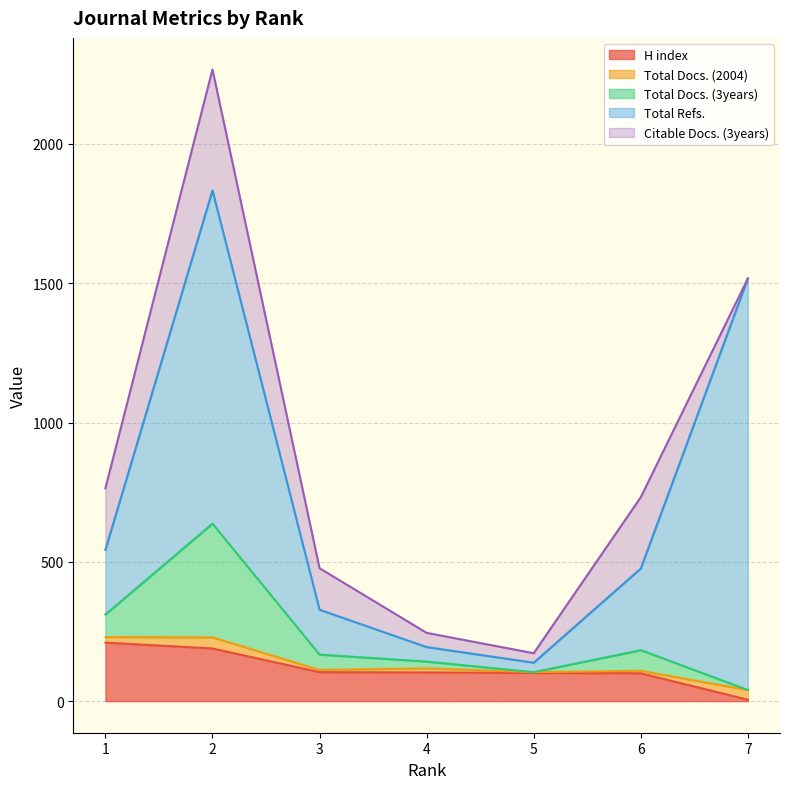

How many times do H index and Total Docs. (2004) cross each other?

1